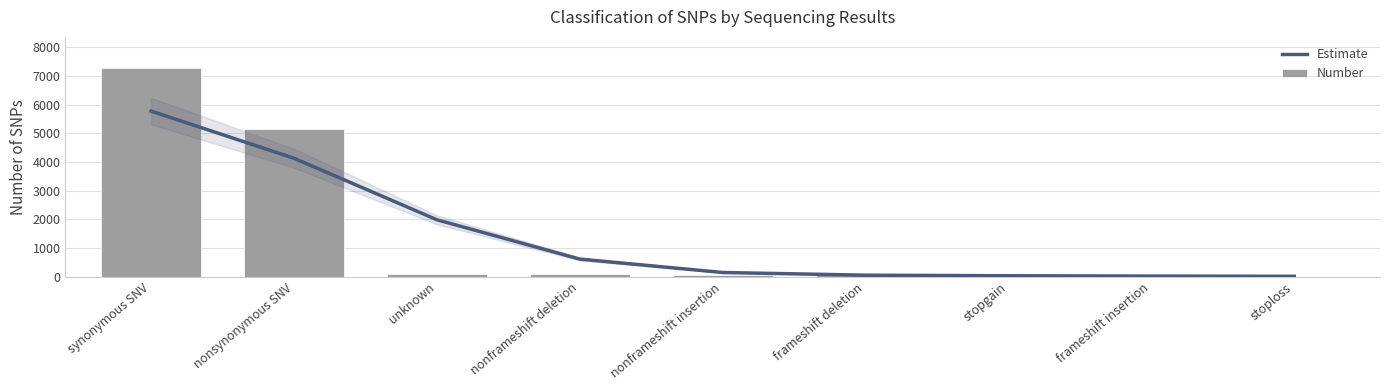

Which series changed the most between frameshift insertion and stoploss?

Number